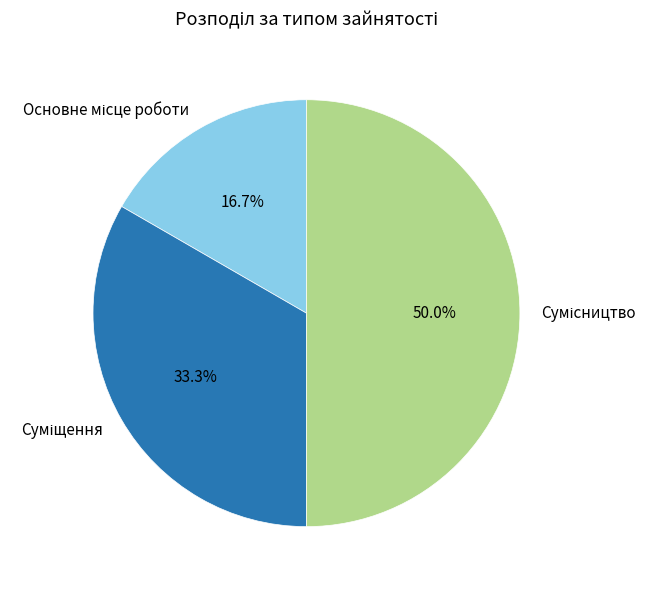

Is it true that Основне місце роботи is 17% of the pie?

True